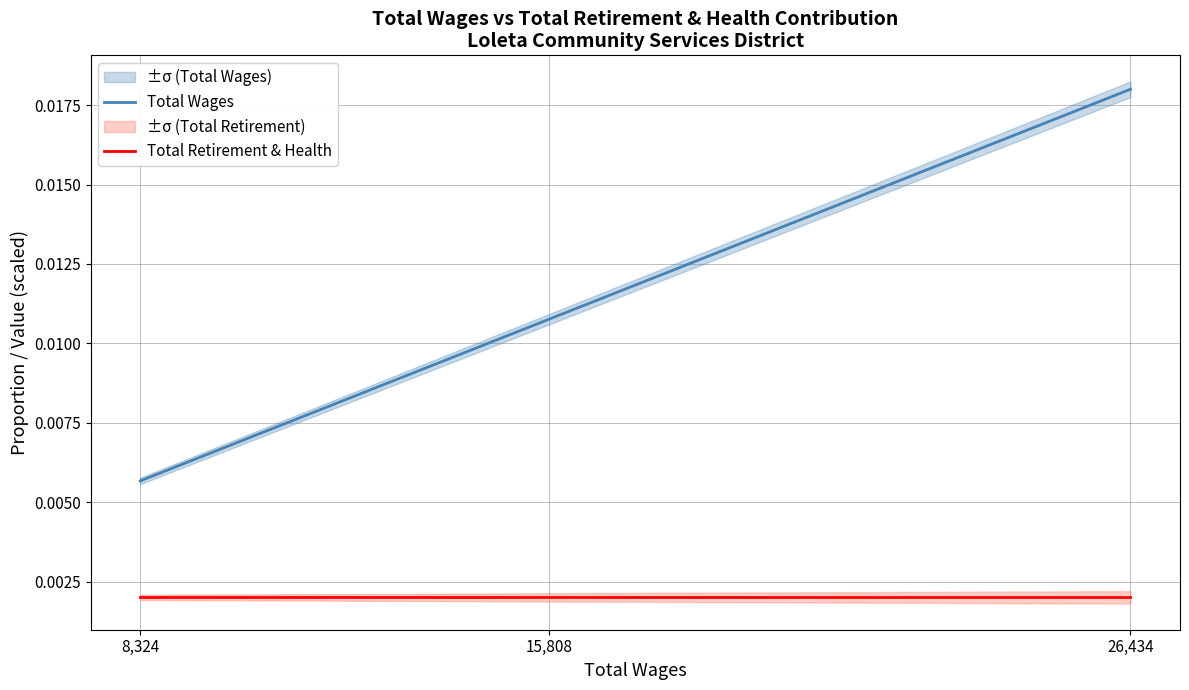

List the labels in order of Total Wages value, largest first.

26,434, 15,808, 8,324